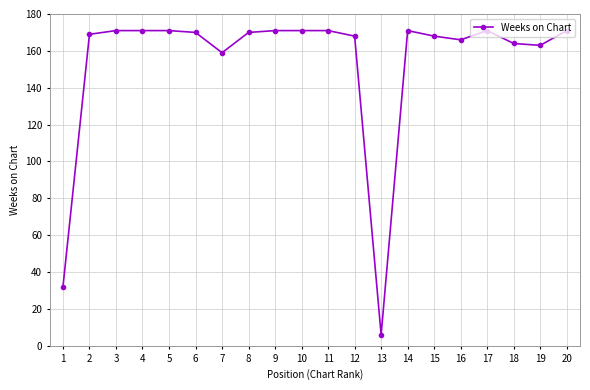

True or false: there are more than 0 points higher than both neighbors.

True